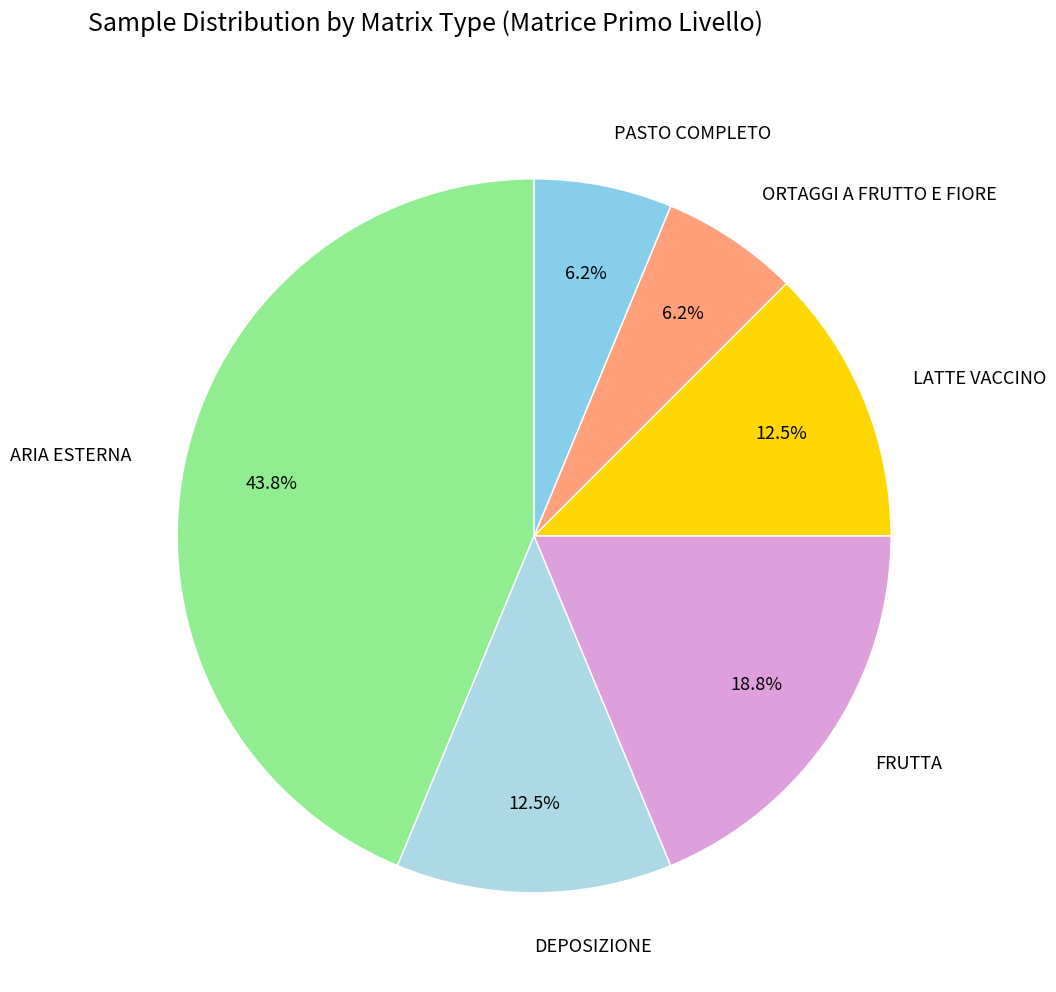

Is it true that PASTO COMPLETO is 6% of the pie?

True